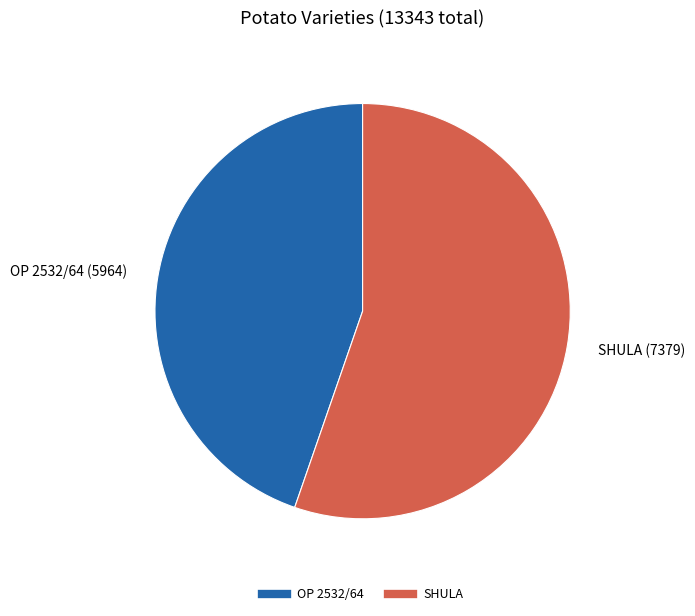

Which slice is the largest?

SHULA